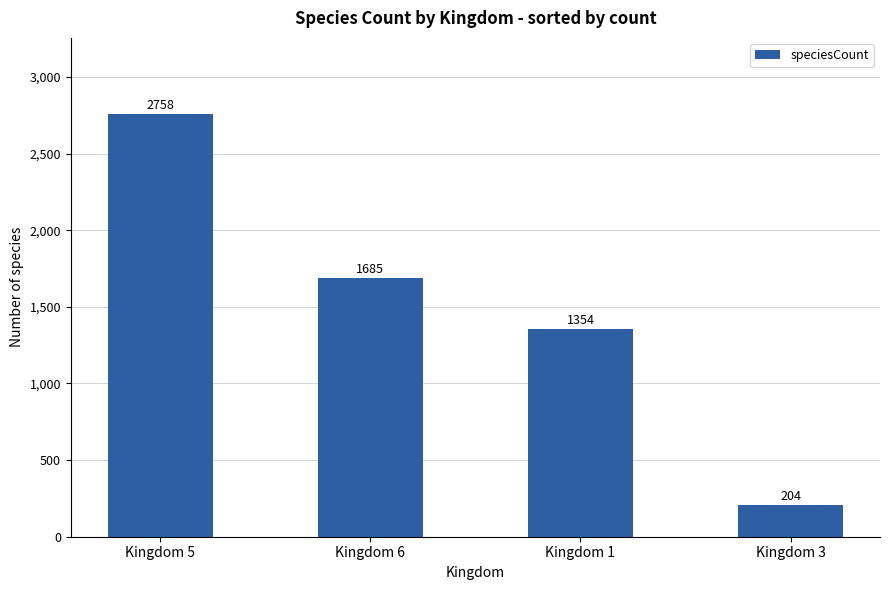

What is the value of the 2nd bar from the left?

1685